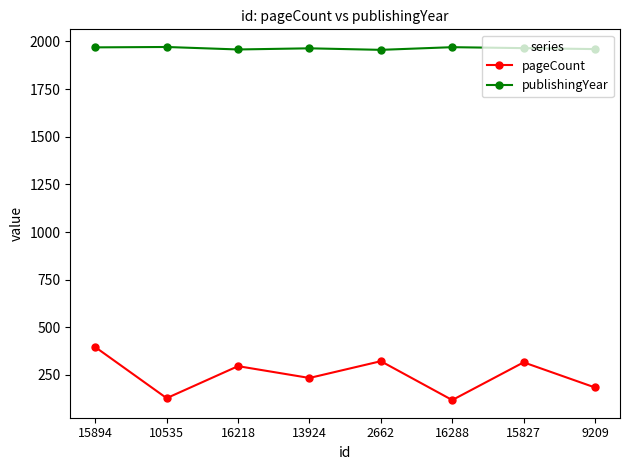

What is the sum of all publishingYear values?

15713